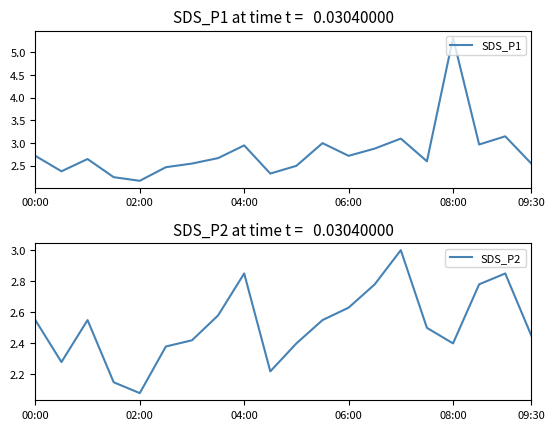

Which category has the highest value in the SDS_P1 series?

08:00